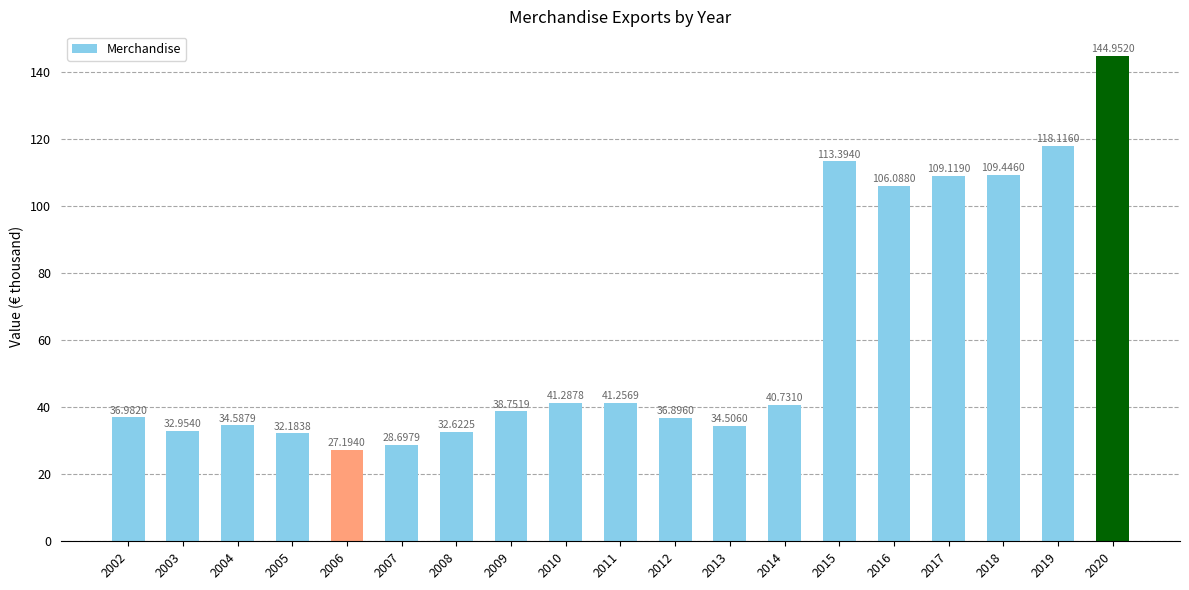

At which label is the value closest to 86072?

2016